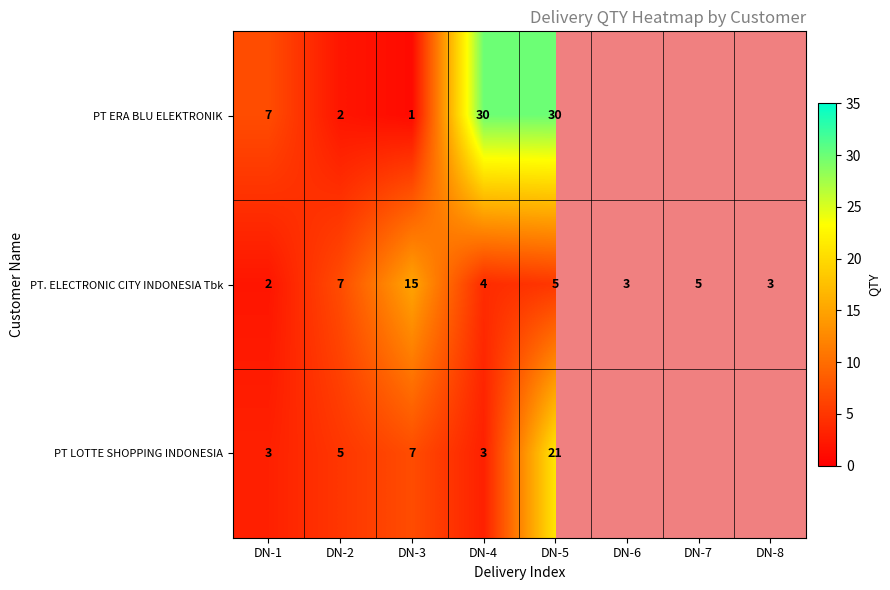

What is the smallest value displayed?

1.0